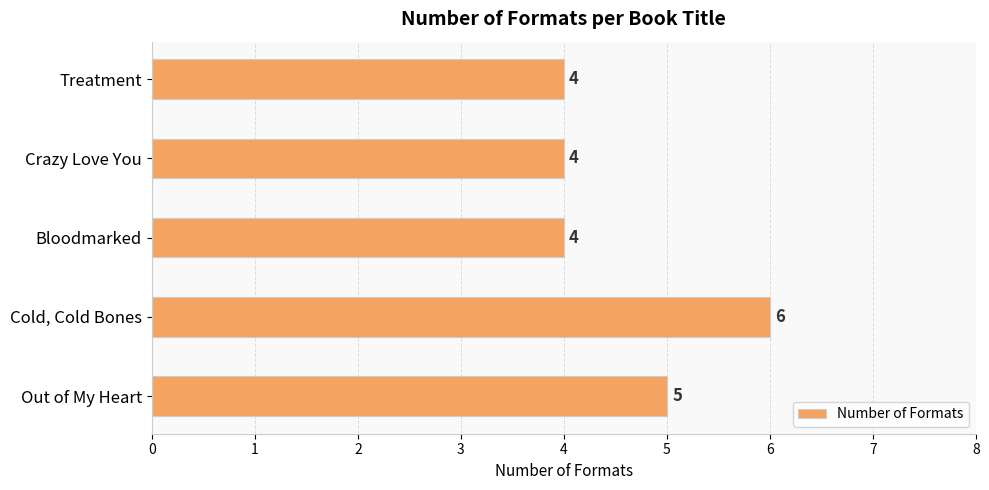

What is the difference between the maximum and minimum values?

2